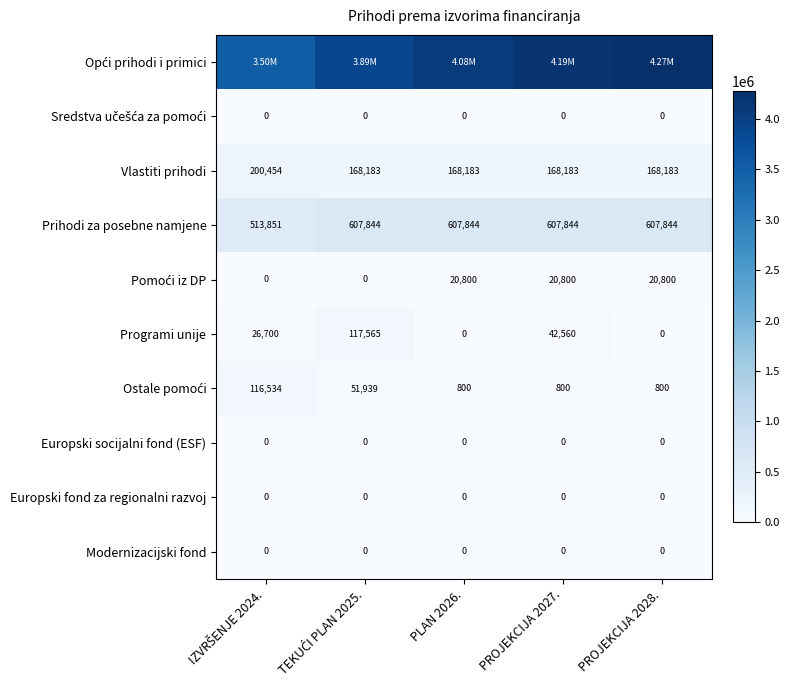

What is the total value across all series at PROJEKCIJA 2028.?

5069050